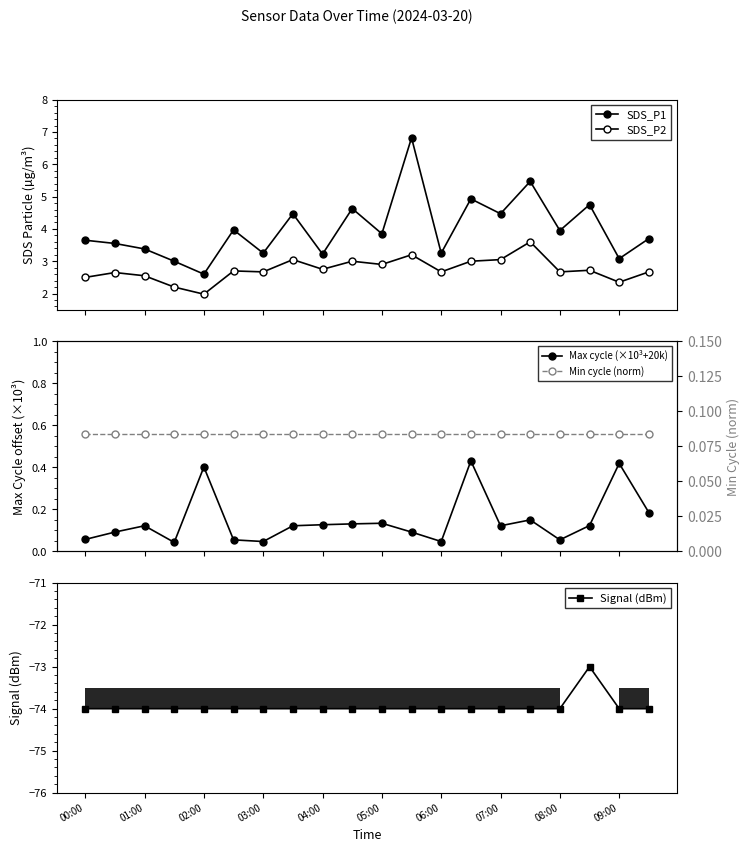

Is it true that Signal (dBm) equals -124 at 01:00?

False